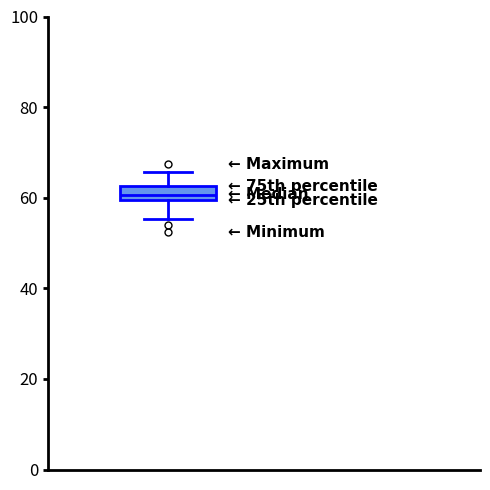

Transcribe this box plot: give where the median line is, the range the box spans, and where the two whiskers end, as read against the y-axis. The values are not printed on the chart, so give them approximately, as read against the axis.

median 60 (inside the box), box 60 to 62, whiskers 56 to 66